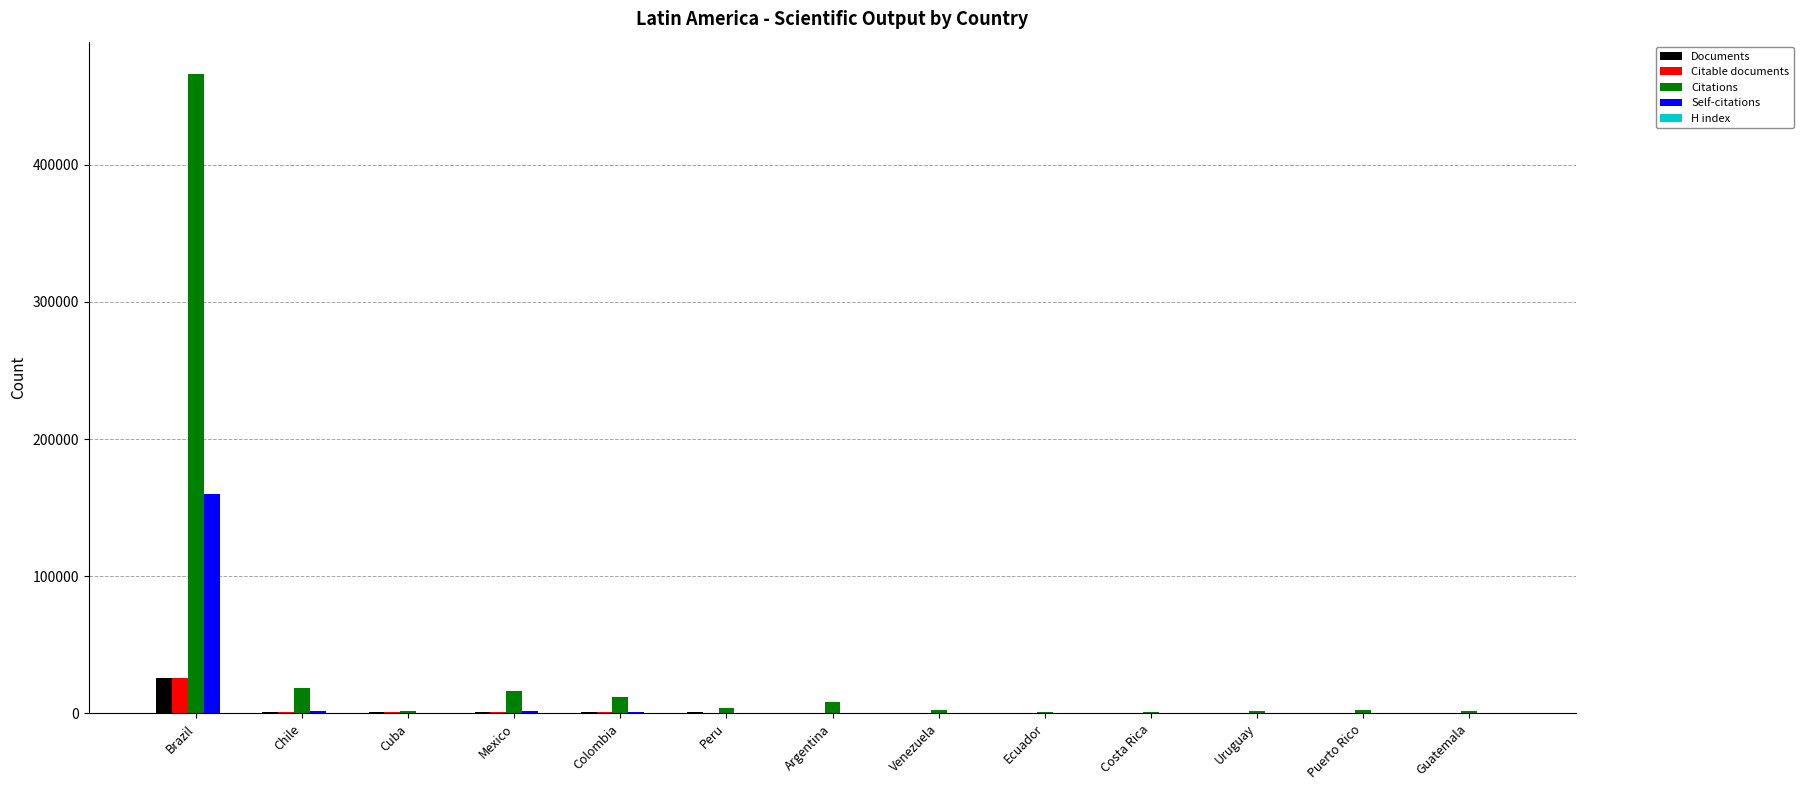

What is the approximate value of Citations at Guatemala, to the nearest 100?

1700